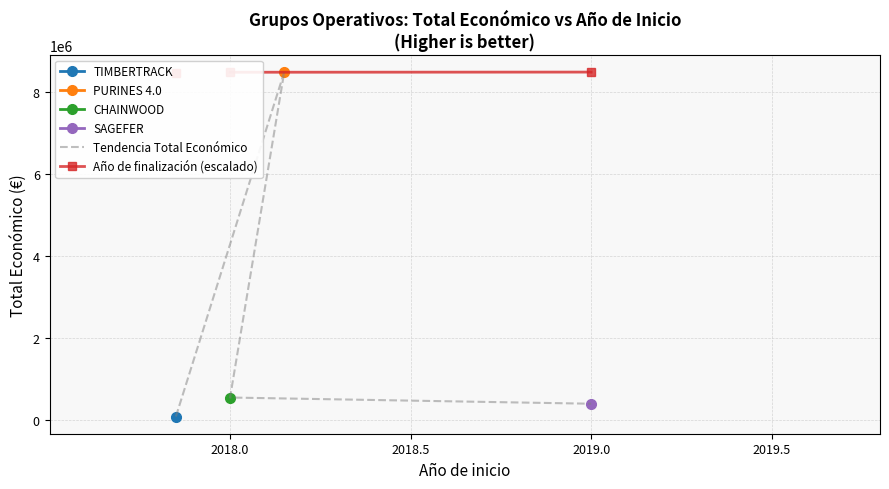

At how many categories does at least one series exceed 729336?

4